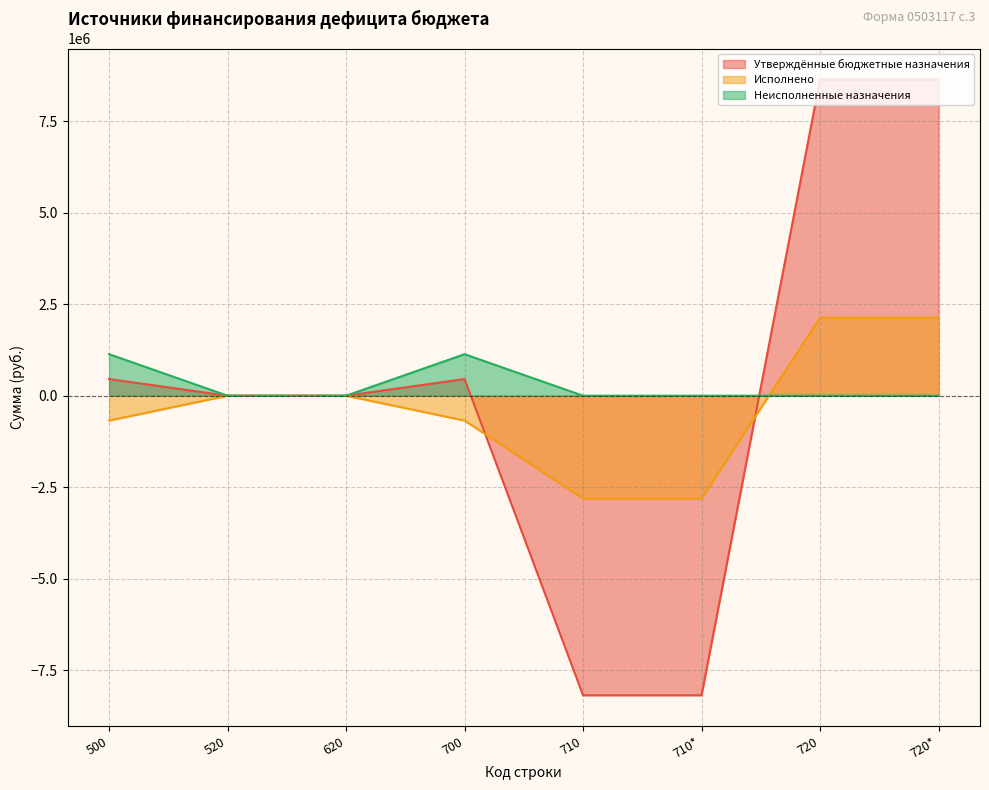

What is the total value across all series at 700?

912000.0